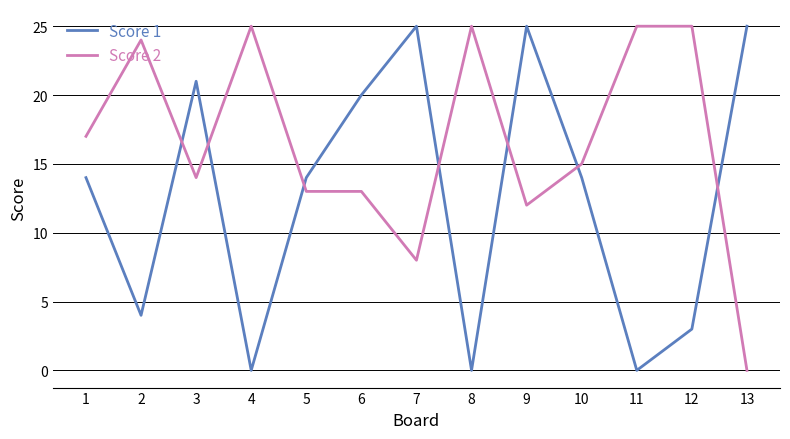

Reading left to right, what are all the values shown in this chart?

Score 1: 1=14	2=4	3=21	4=0	5=14	6=20	7=25	8=0	9=25	10=14	11=0	12=3	13=25
Score 2: 1=17	2=24	3=14	4=25	5=13	6=13	7=8	8=25	9=12	10=15	11=25	12=25	13=0